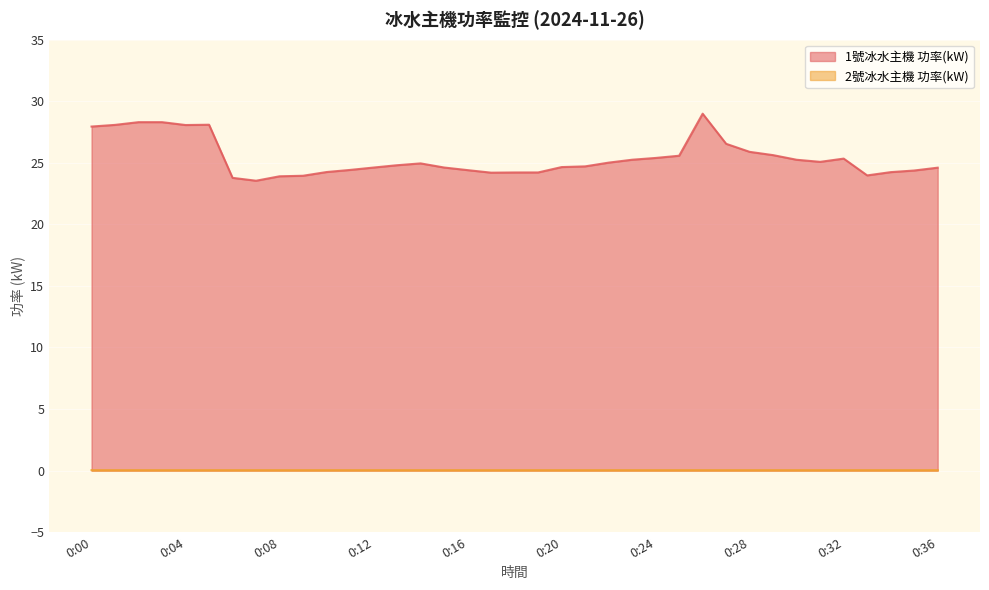

True or false: 1號冰水主機 功率(kW) has more than 1 interior local peaks.

True